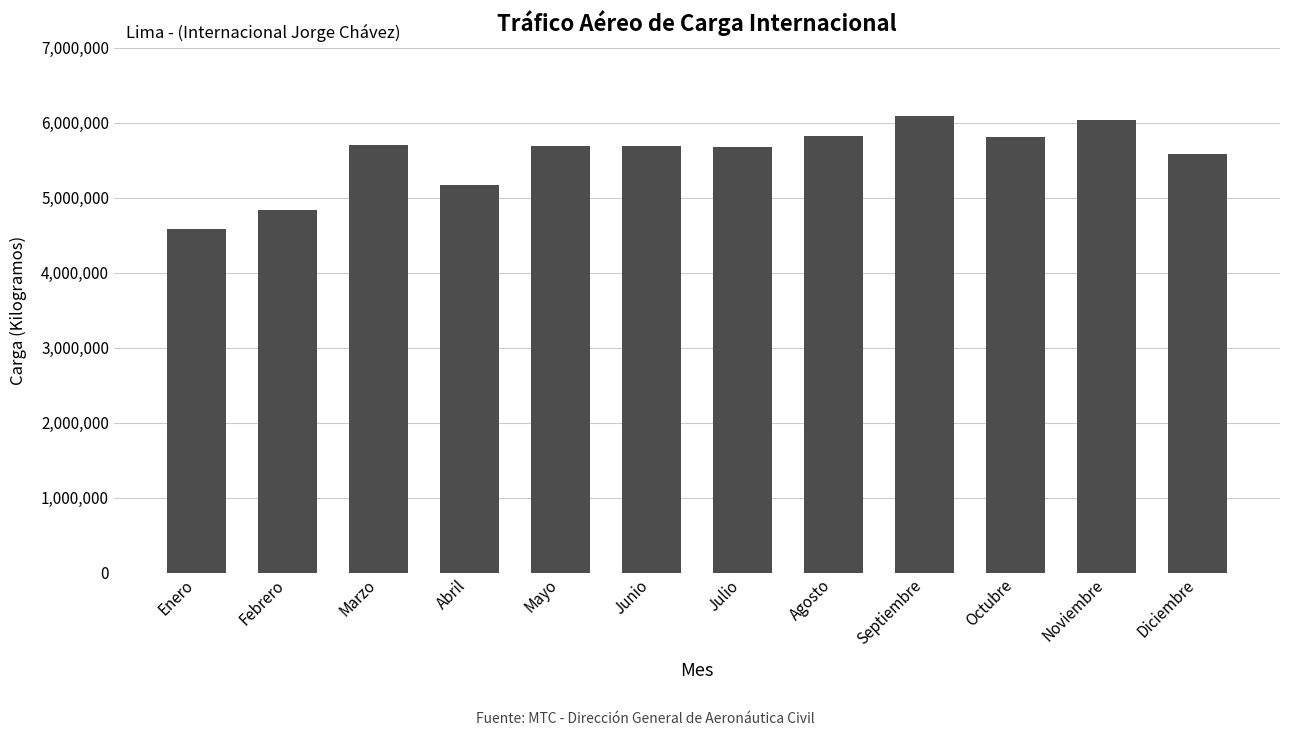

Is it true that the value at Septiembre is 4145516?

False